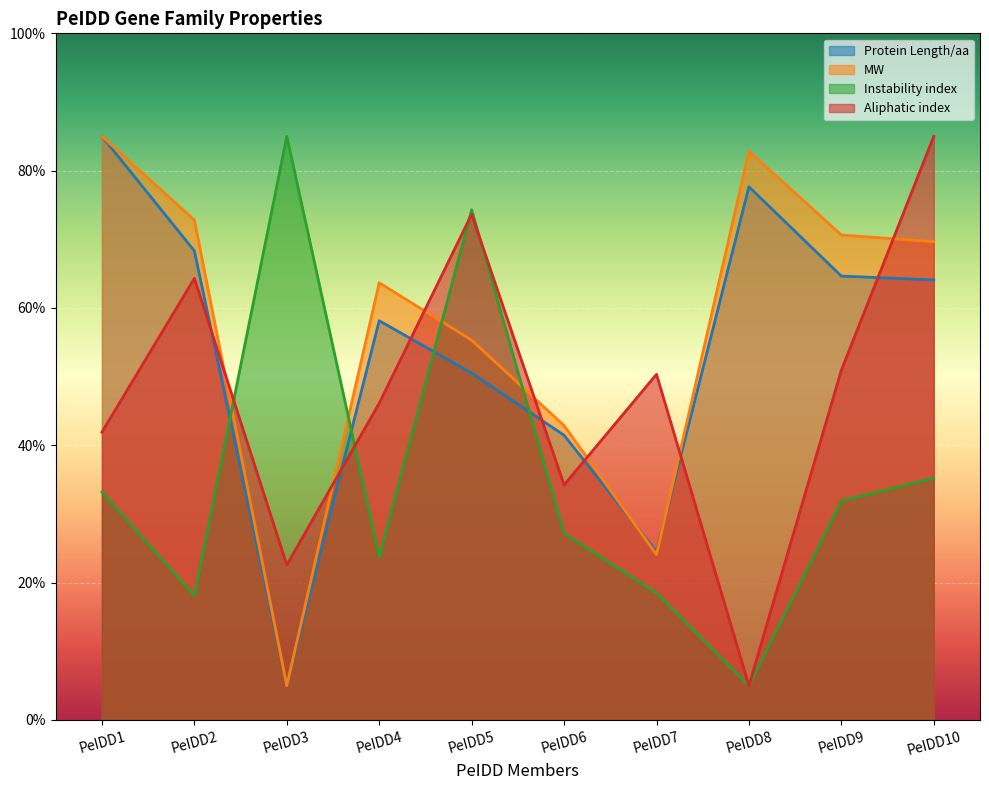

True or false: Protein Length/aa and Instability index intersect in this chart.

True